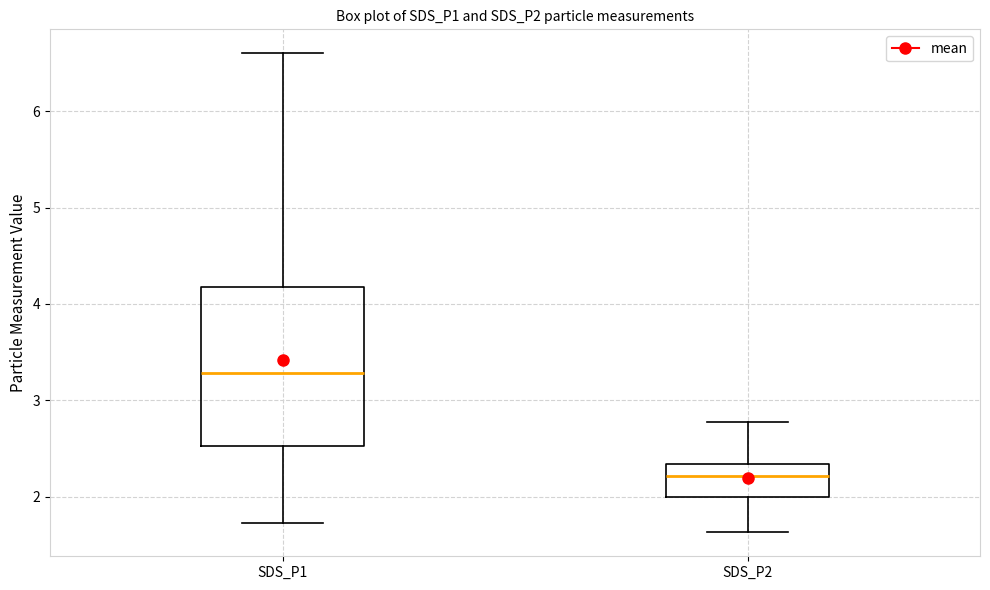

Comparing the boxes themselves (not the whiskers), which one is the tallest?

SDS_P1